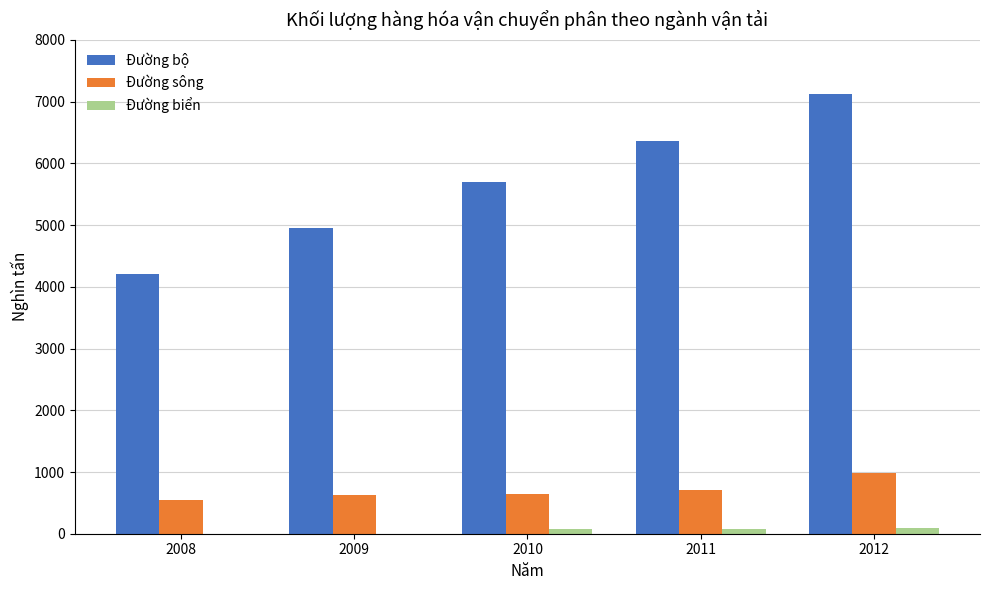

What is the spread (max minus min) of values at 2010?

5613